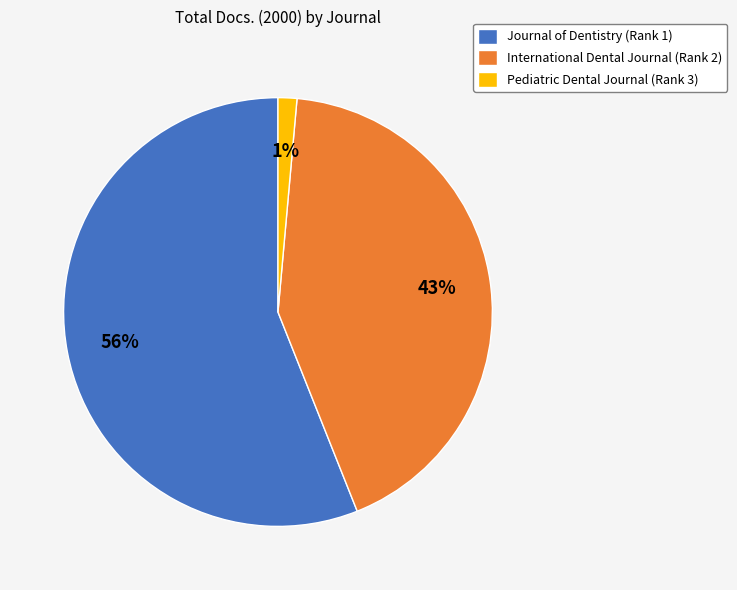

Which category has the biggest portion of the pie?

Journal of Dentistry (Rank 1)